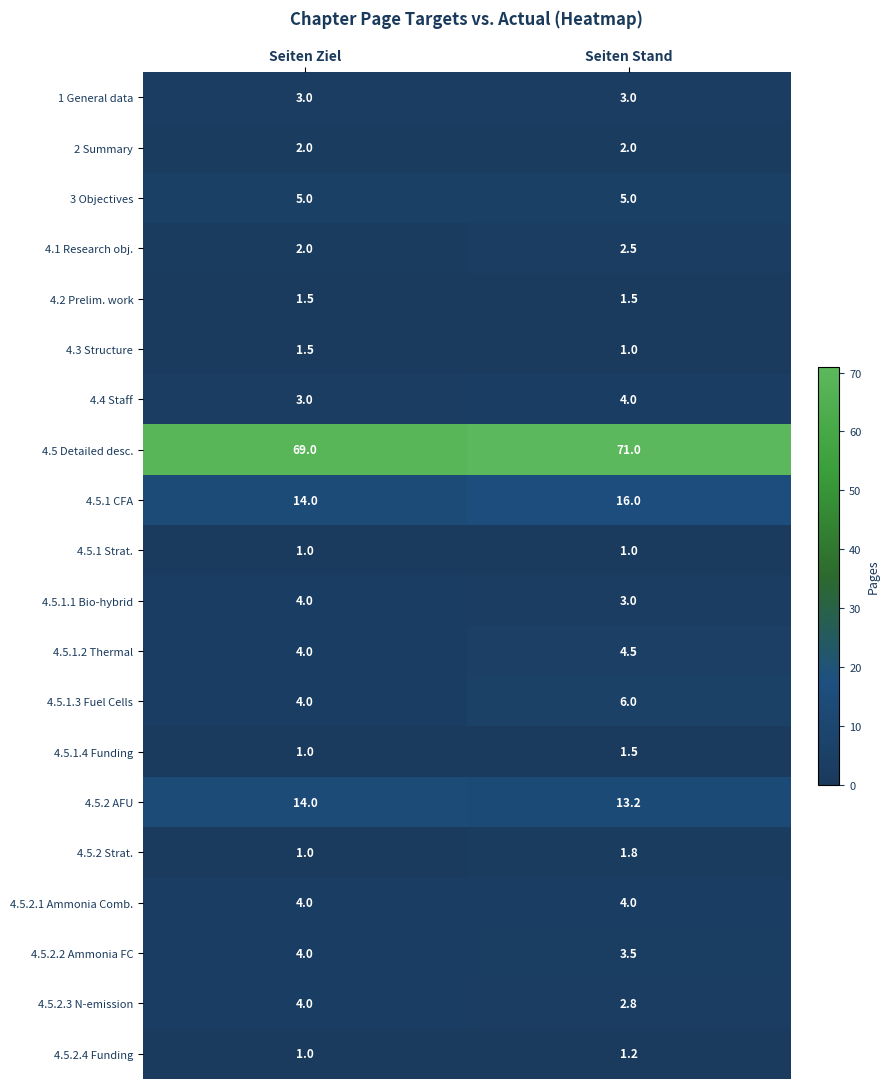

What is the sum of the 4.5.2 AFU values at Seiten Ziel and Seiten Stand?

27.2